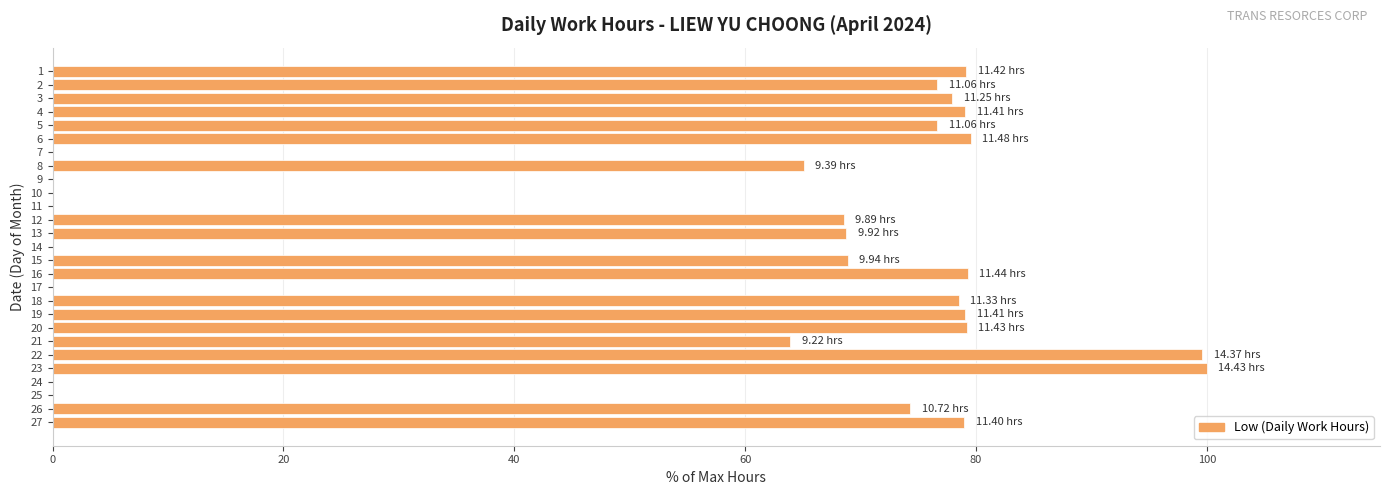

Between 20 and 23, which is larger?

23